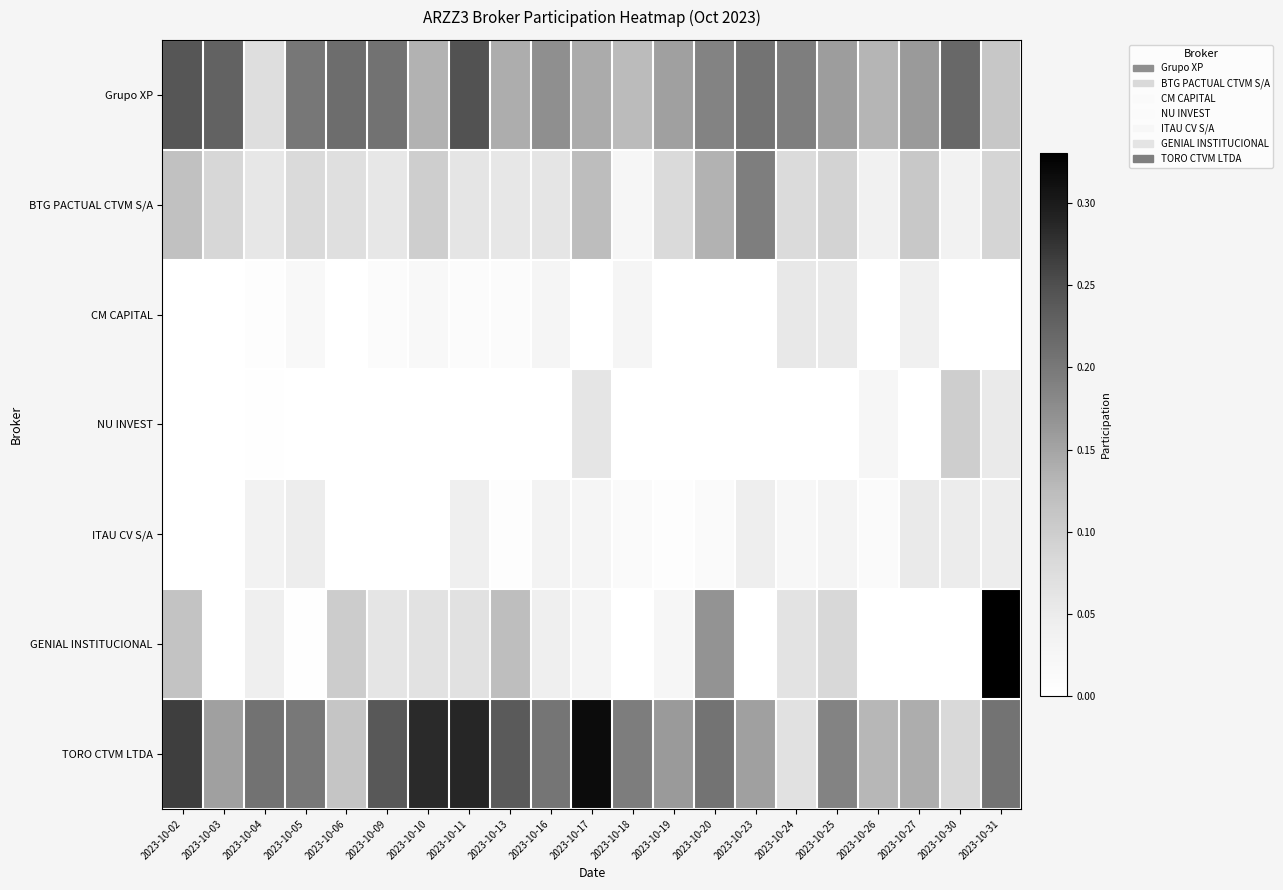

Between 2023-10-17 and 2023-10-31, which series saw the biggest shift?

GENIAL INSTITUCIONAL